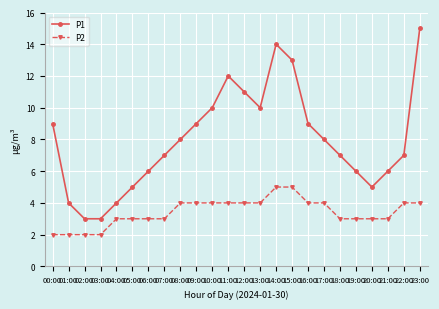

Does the chart have visible grid lines?

Yes